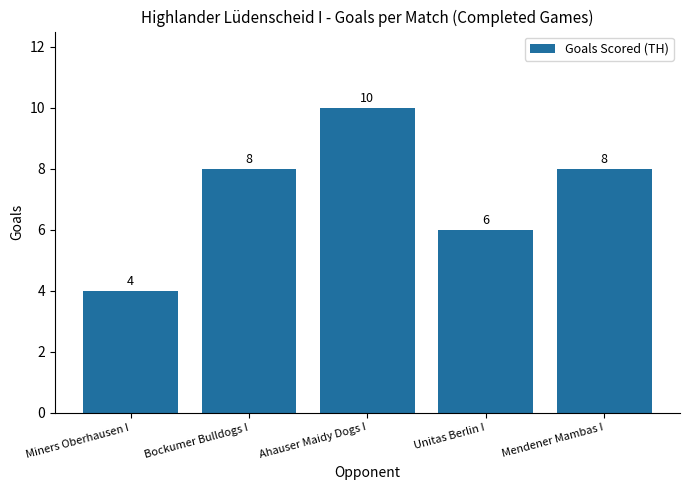

What is the value of the 2nd bar from the left?

8